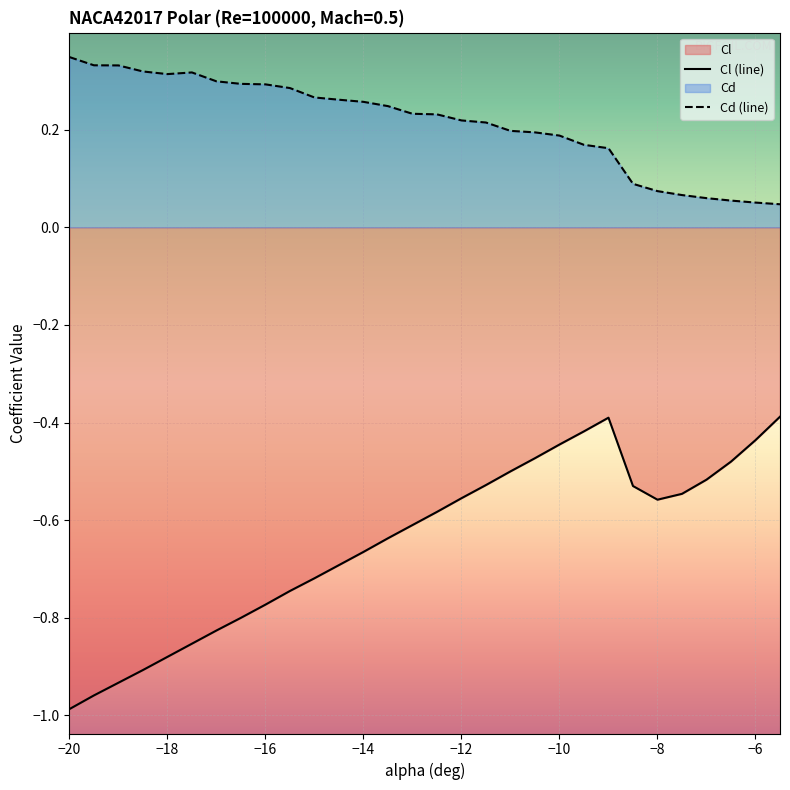

True or false: Cl and Cd intersect in this chart.

False